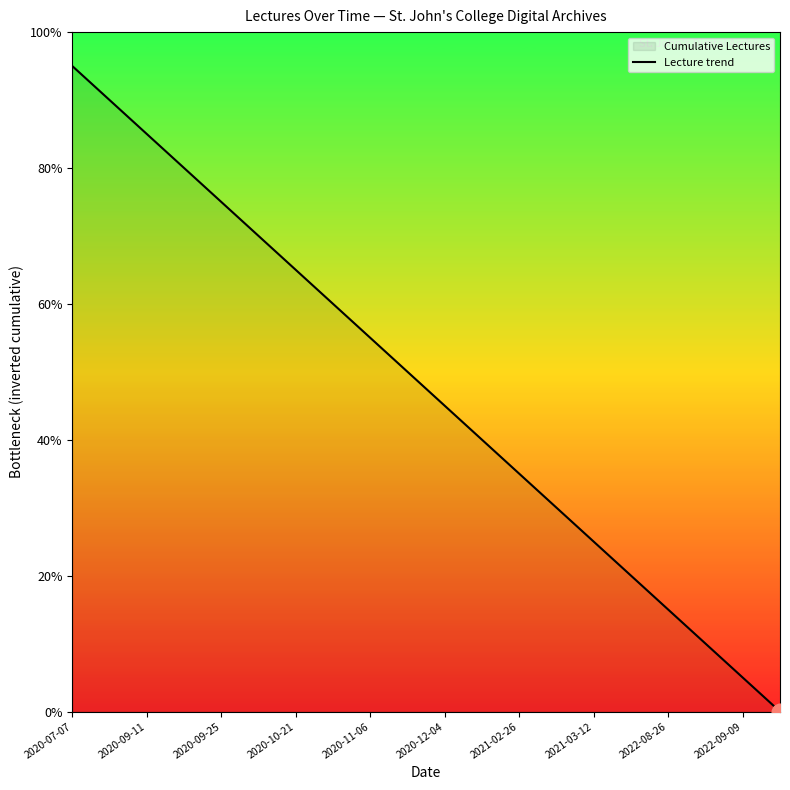

What is the difference between the maximum and minimum values?

19